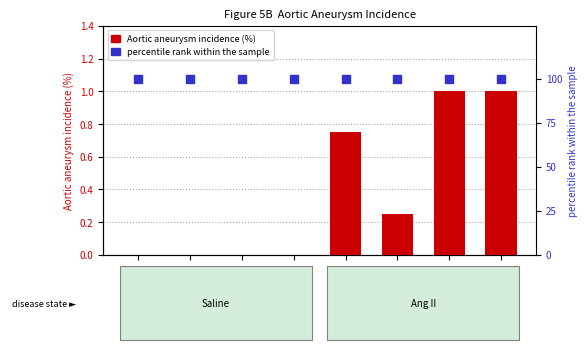

What is the total value across all series at Tagln-cre
Lenti-Ctrl
Ang II?

100.8